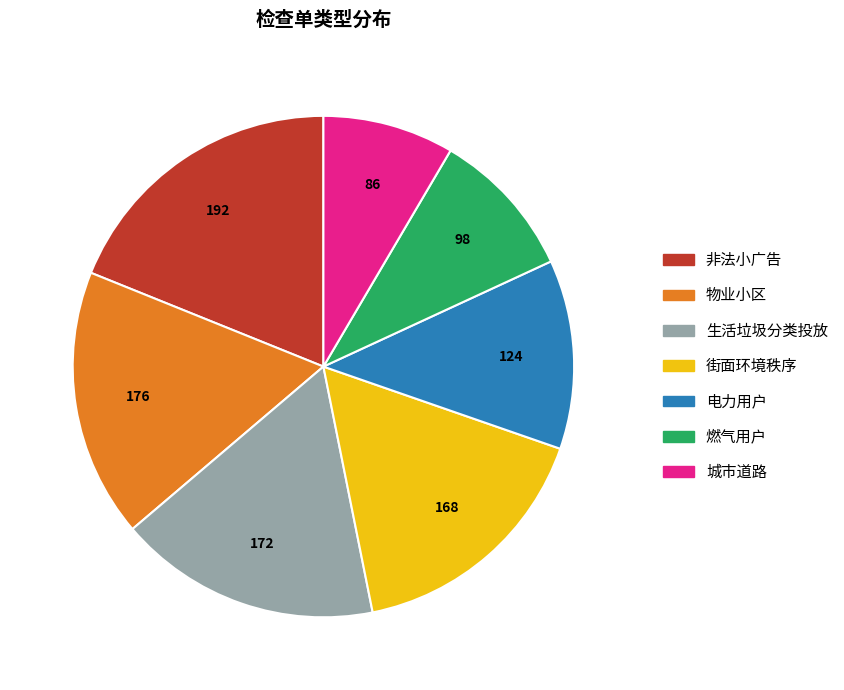

Do 电力用户 and 城市道路 together represent more than half of the pie?

No